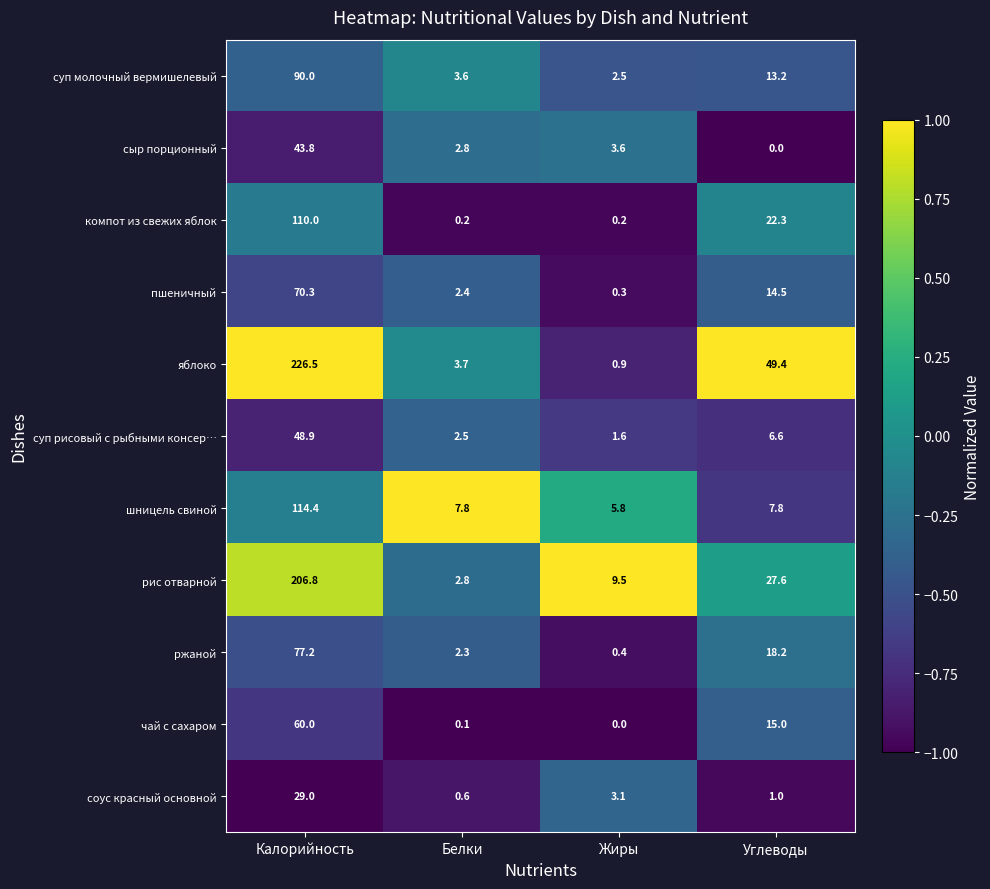

The рис отварной series shows 206.8 at Калорийность. True or false?

True